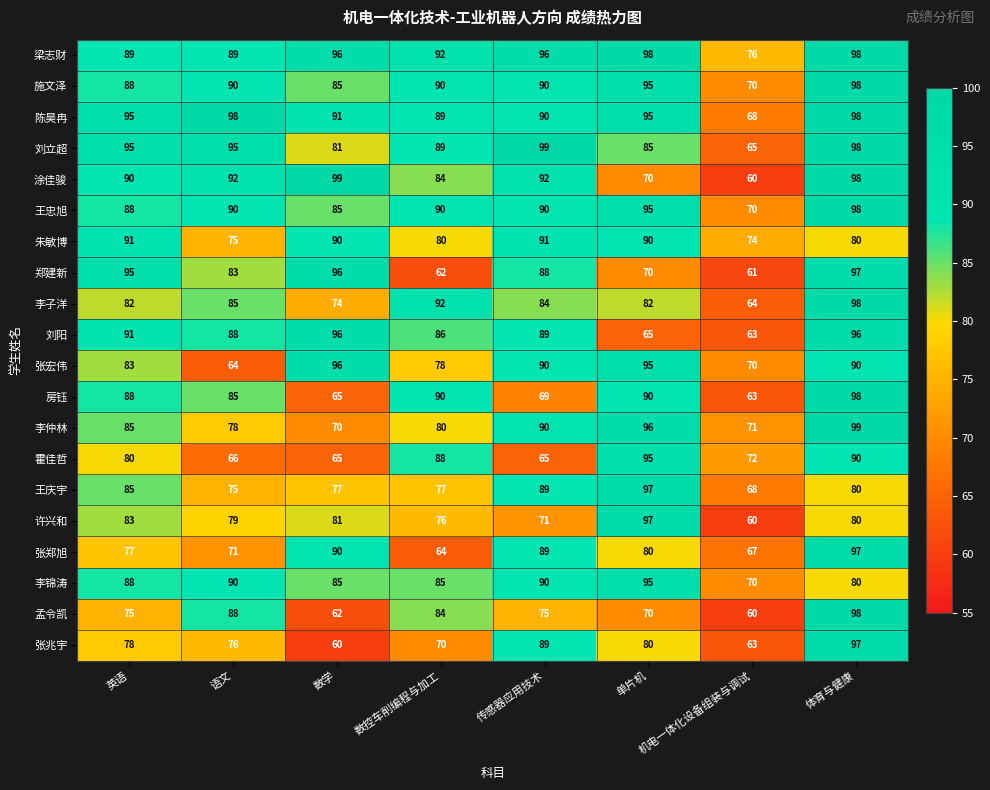

Between 数学 and 体育与健康, which series saw the biggest shift?

张兆宇